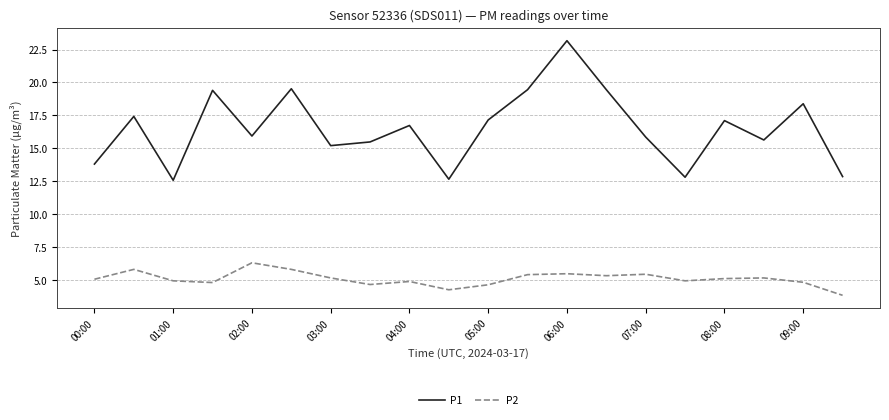

Rank the series by their average value, from lowest to highest.

P2, P1